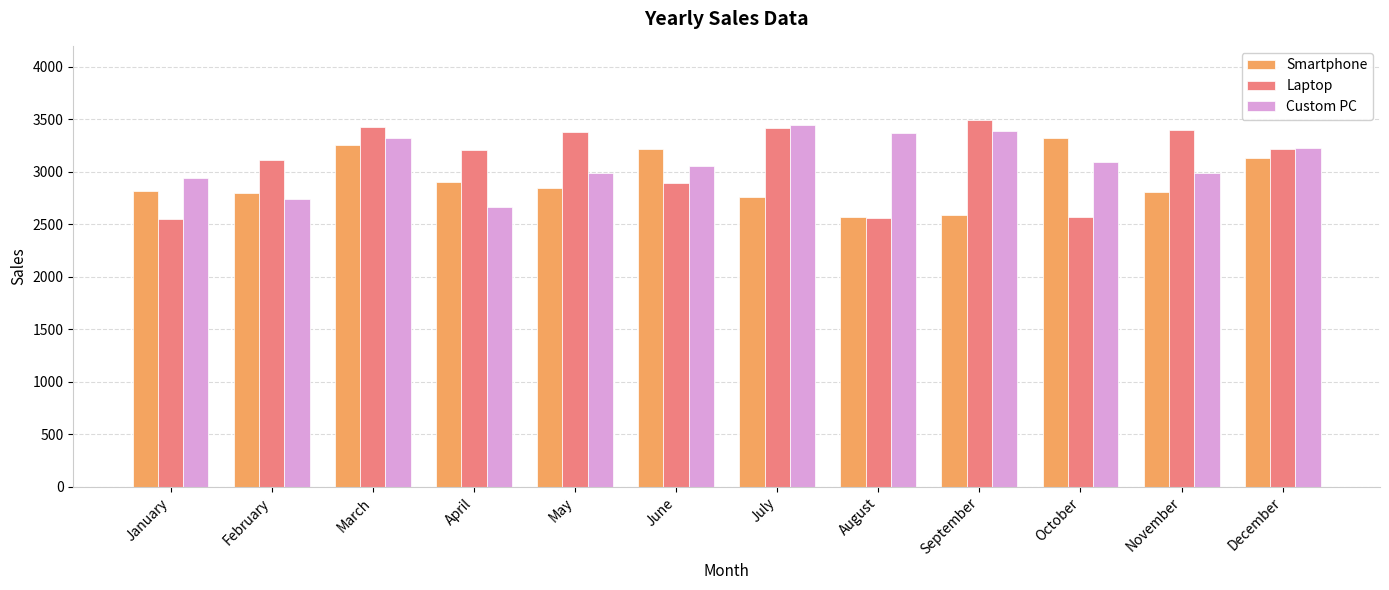

What is the smallest value displayed?

2552